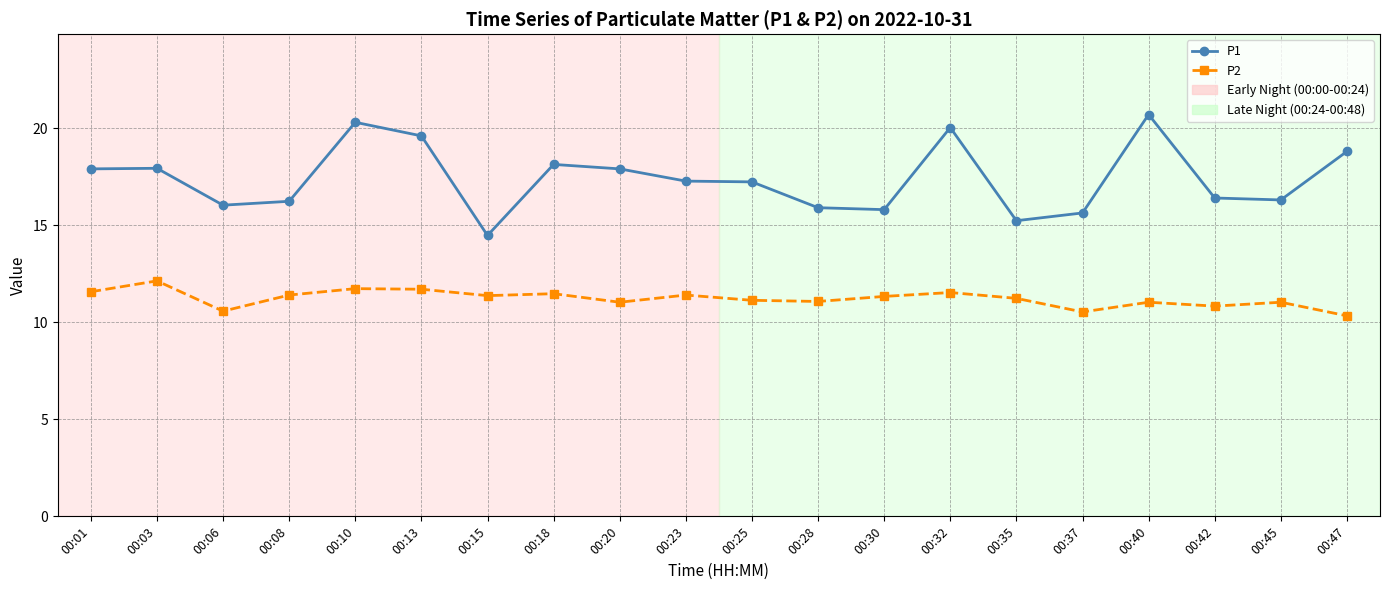

True or false: P1 has more than 2 points higher than both neighbors.

True